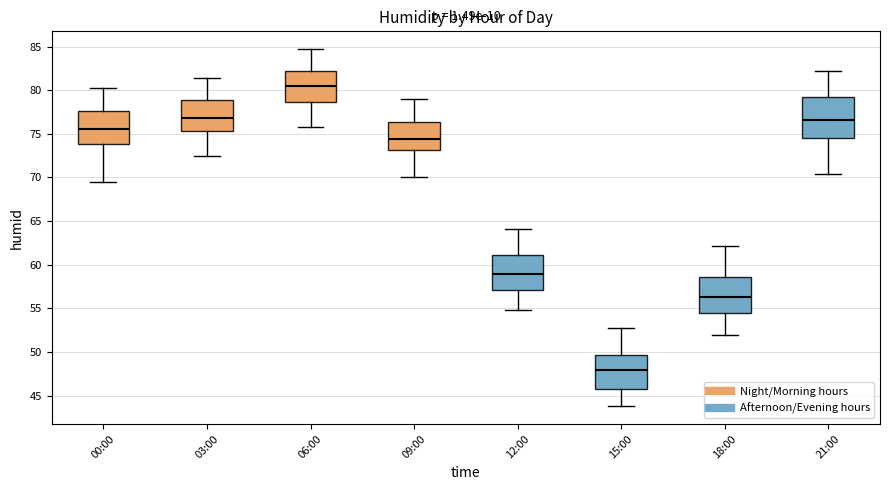

Which box is the tallest, from its lower edge to its upper edge?

21:00